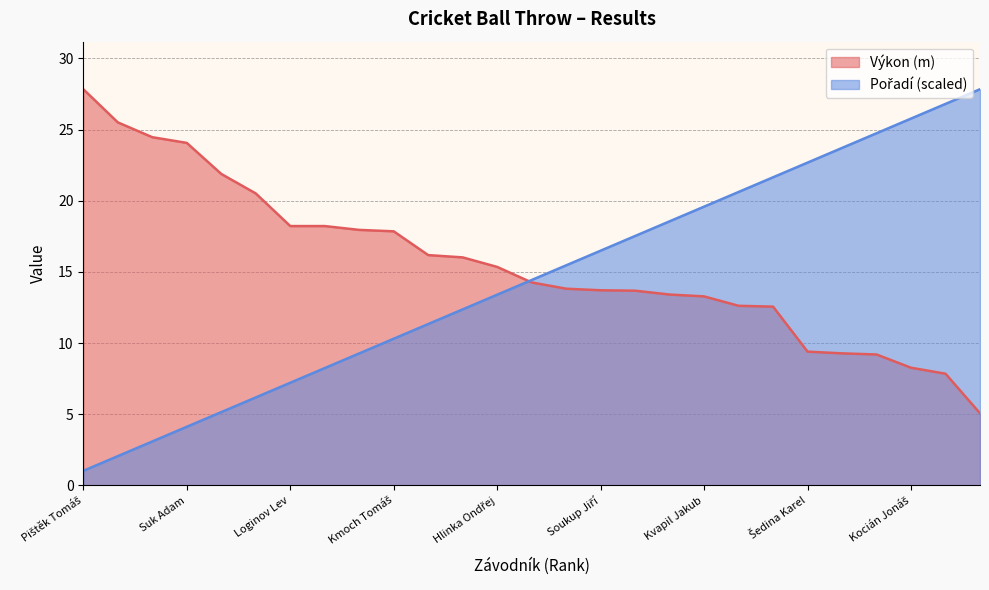

What is the value of the Výkon point at the 22nd from the left?

9.4